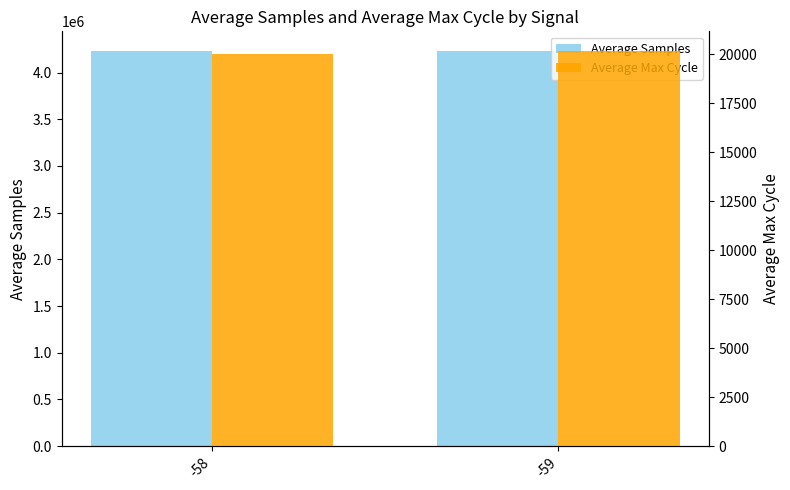

Reading left to right, list all the values displayed in this chart.

Average Samples: -58=4230472.9	-59=4230403.2
Average Max Cycle: -58=20001.8	-59=20164.1